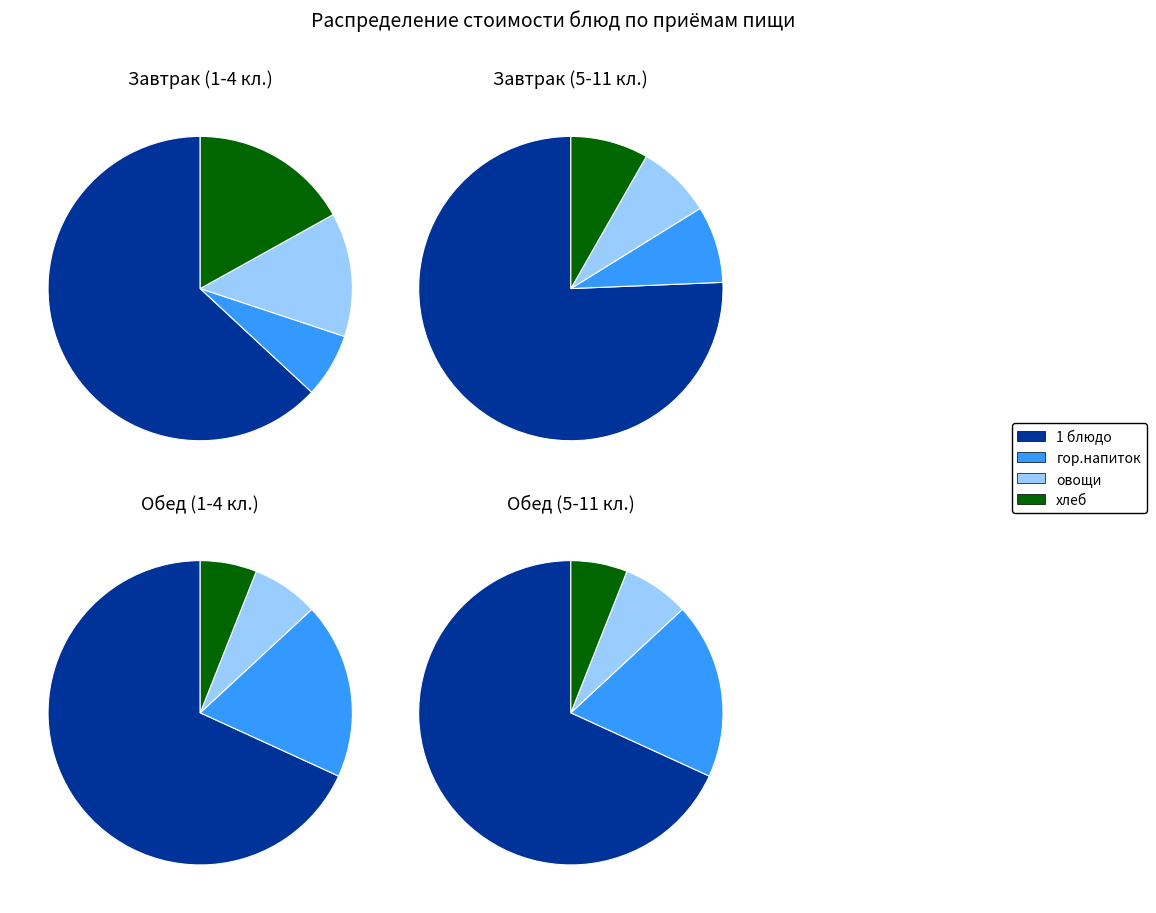

What percentage do 1 блюдо and овощи together represent?

76.3%